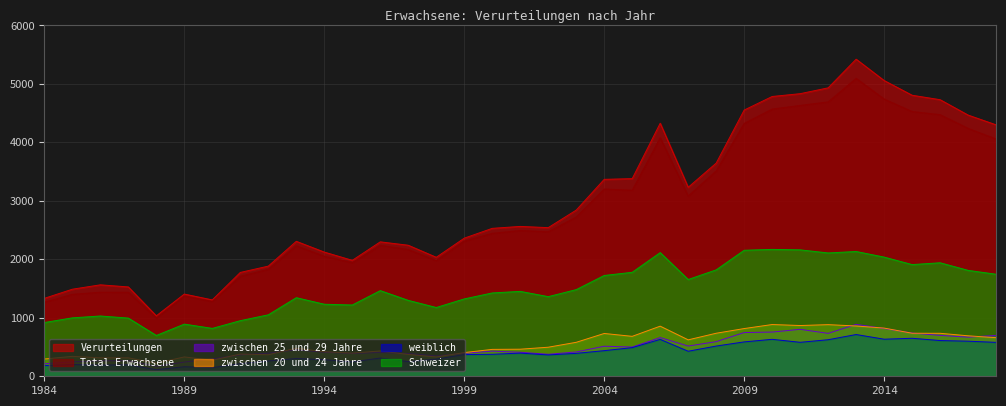

At how many categories does at least one series exceed 1818?

27